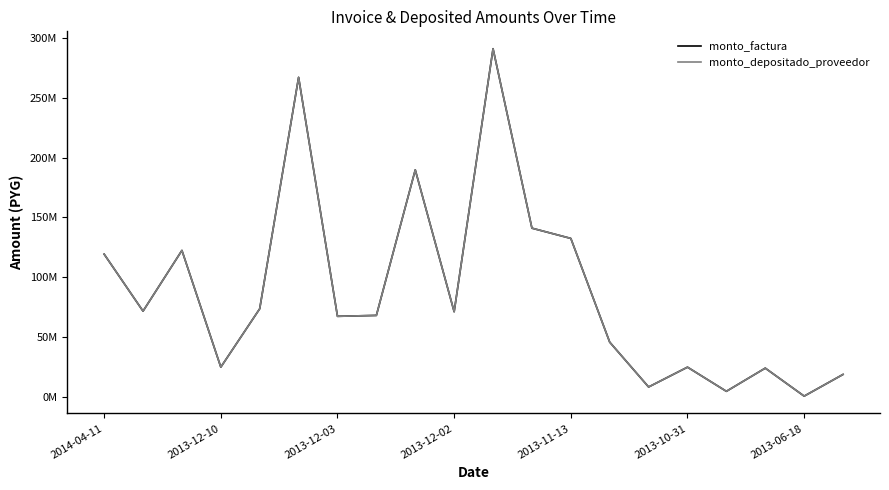

Does the chart have visible grid lines?

No